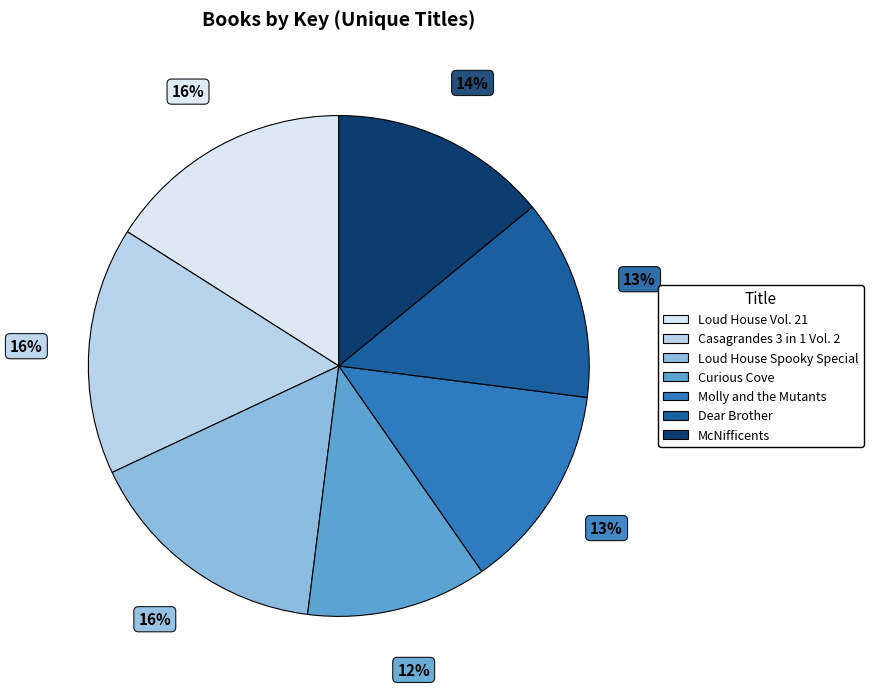

Count the number of slices in the pie.

7